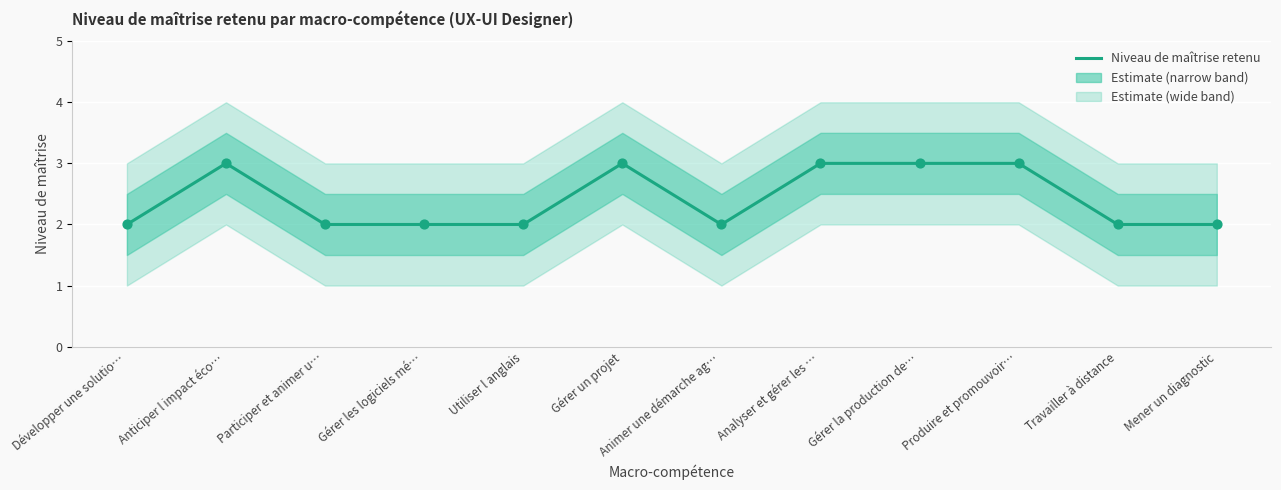

Between Animer une démarche ag… and Gérer la production de…, which is larger?

Gérer la production de…